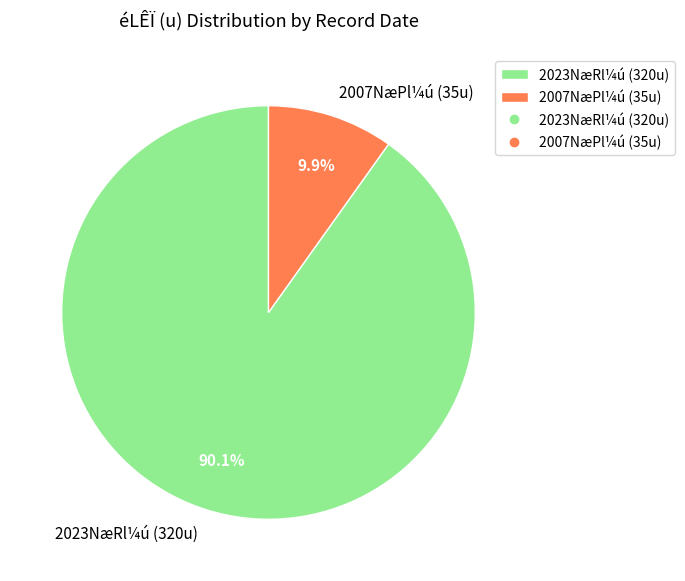

Which slice is the smallest?

2007NæPl¼ú (35u)